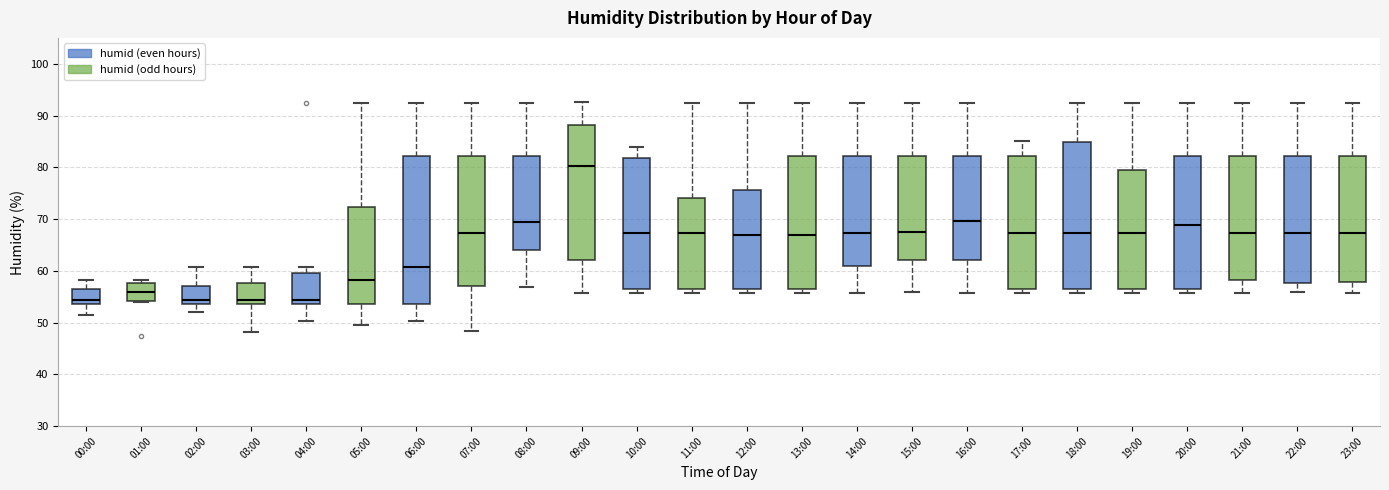

Where does the upper whisker of the box for 13:00 end on the y-axis? The values are not printed on the chart, so give them approximately, as read against the axis.

92